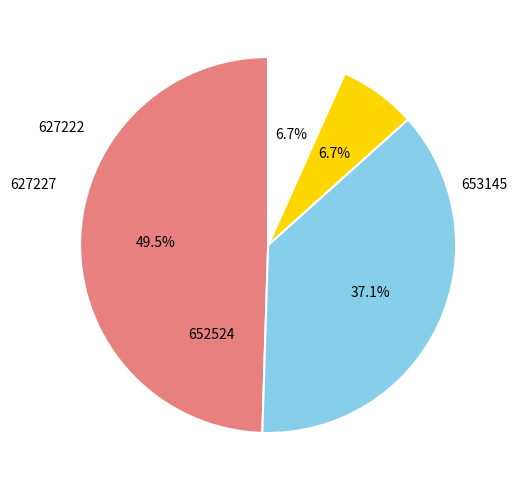

How much of the chart is everything except 652524?

62.9%